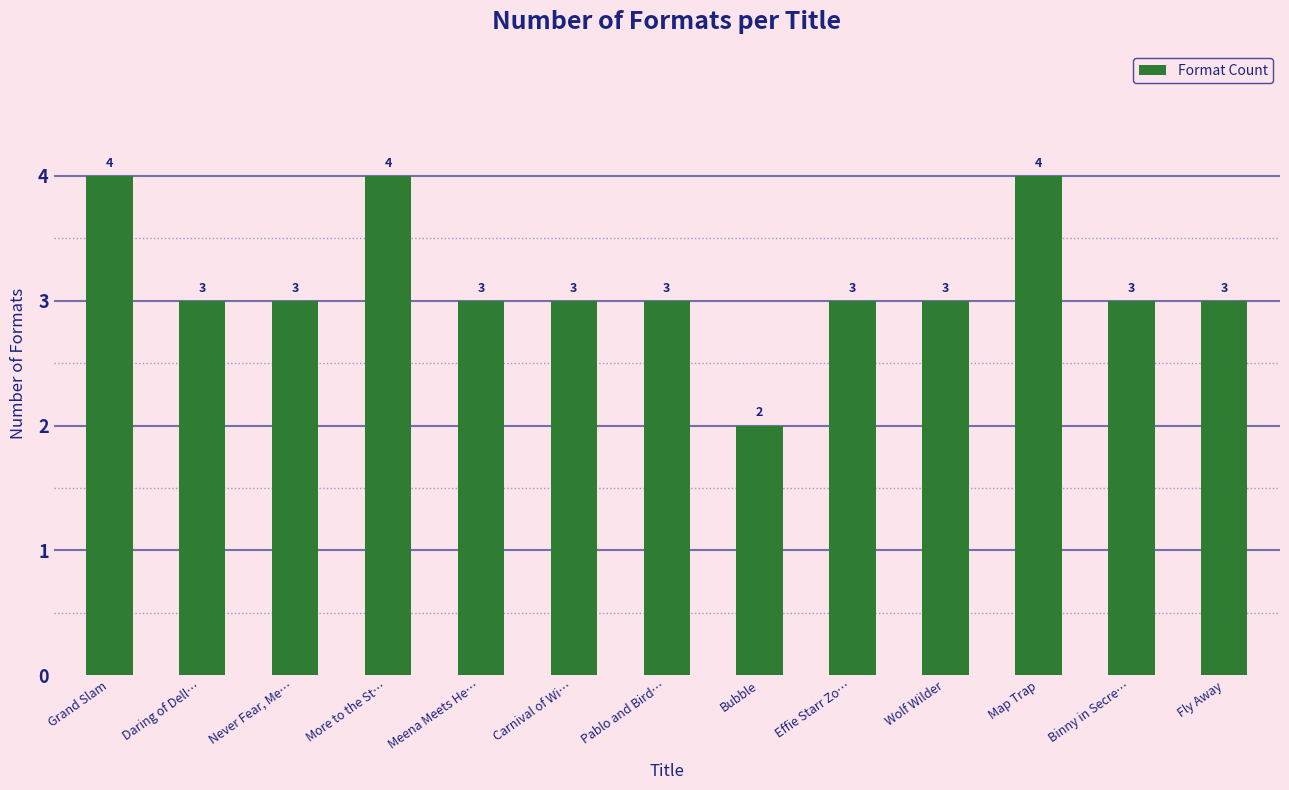

Reading left to right, what are all the values shown in this chart?

Grand Slam=4	Daring of Dell…=3	Never Fear, Me…=3	More to the St…=4	Meena Meets He…=3	Carnival of Wi…=3	Pablo and Bird…=3	Bubble=2	Effie Starr Zo…=3	Wolf Wilder=3	Map Trap=4	Binny in Secre…=3	Fly Away=3